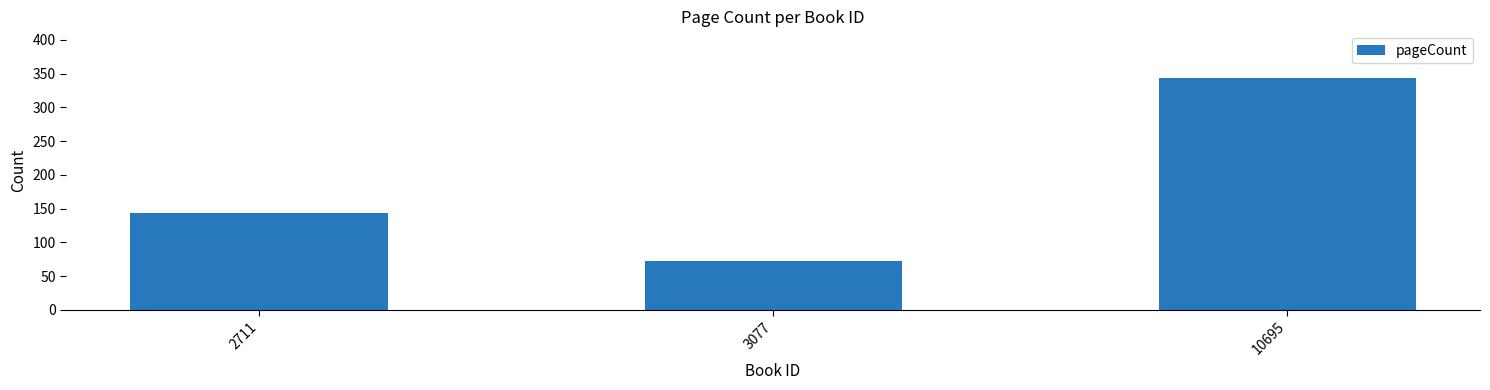

Which has a higher value, 10695 or 2711?

10695